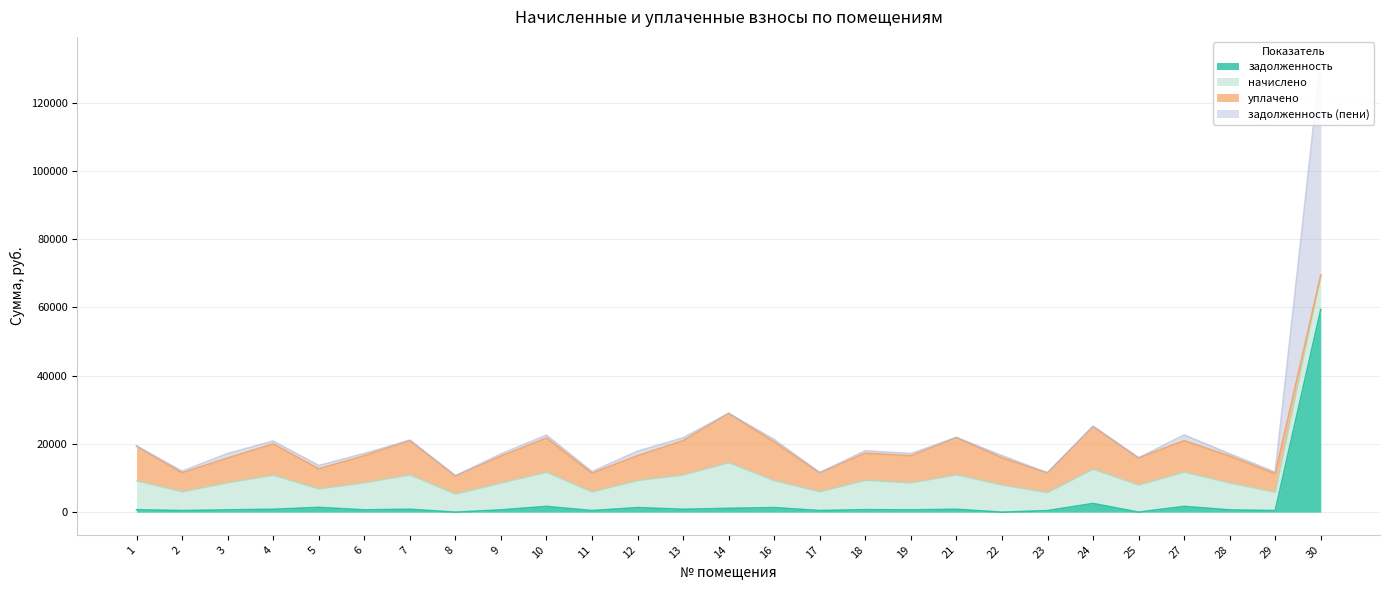

Which series changed the most between 6 and 16?

задолженность